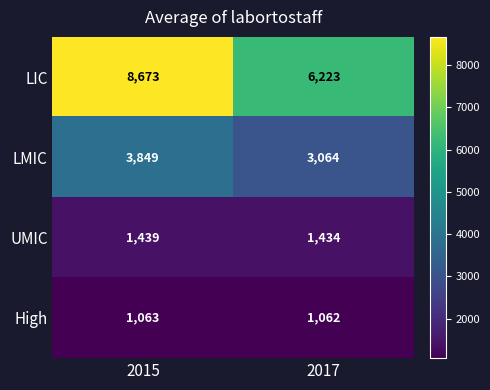

At which category is the sum across all series the highest?

2015